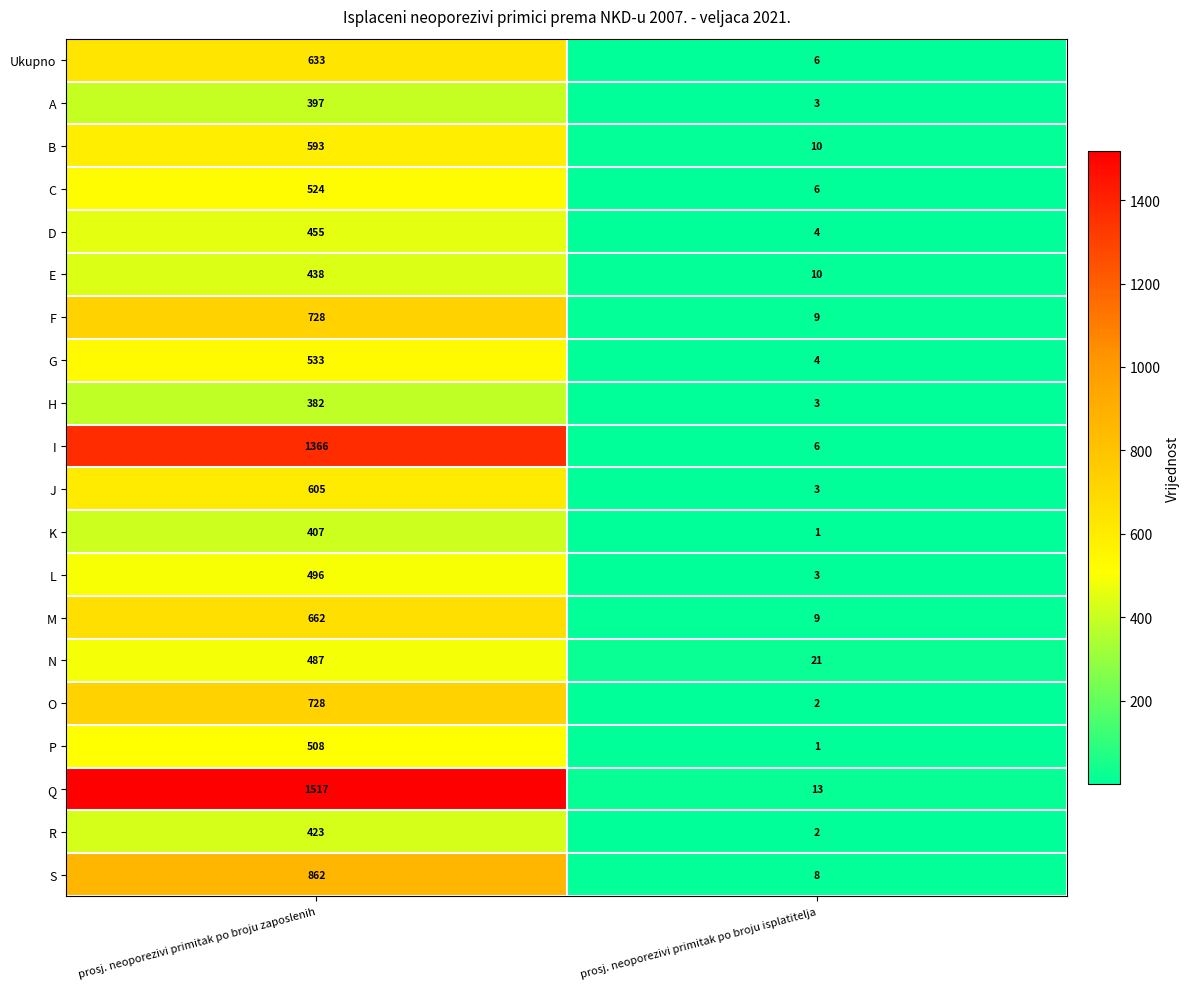

At which label is M closest to 335?

prosj. neoporezivi primitak po broju isplatitelja